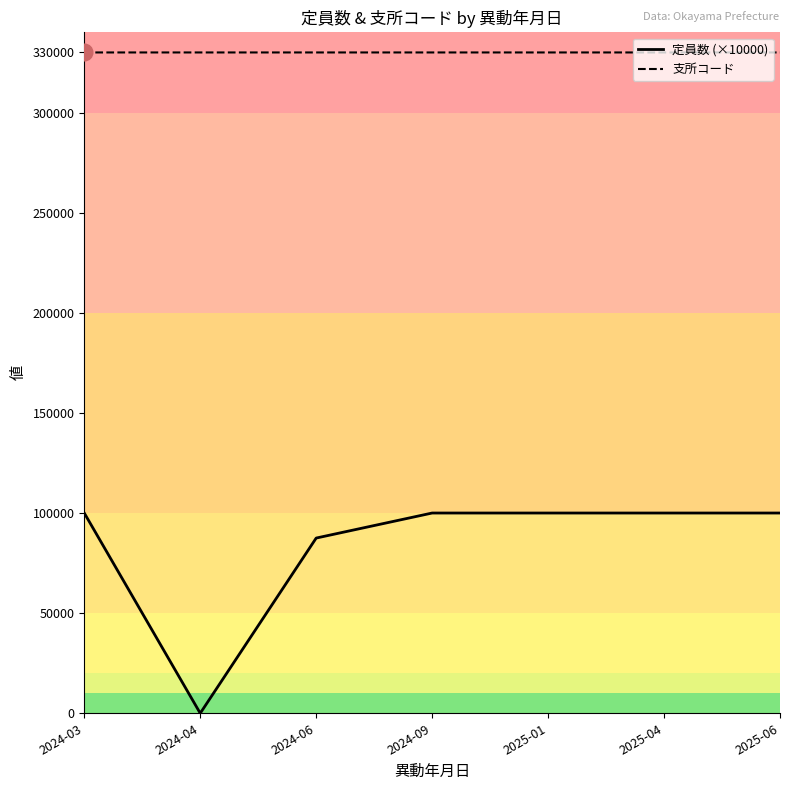

True or false: 支所コード and 定員数 (×10000) intersect in this chart.

False